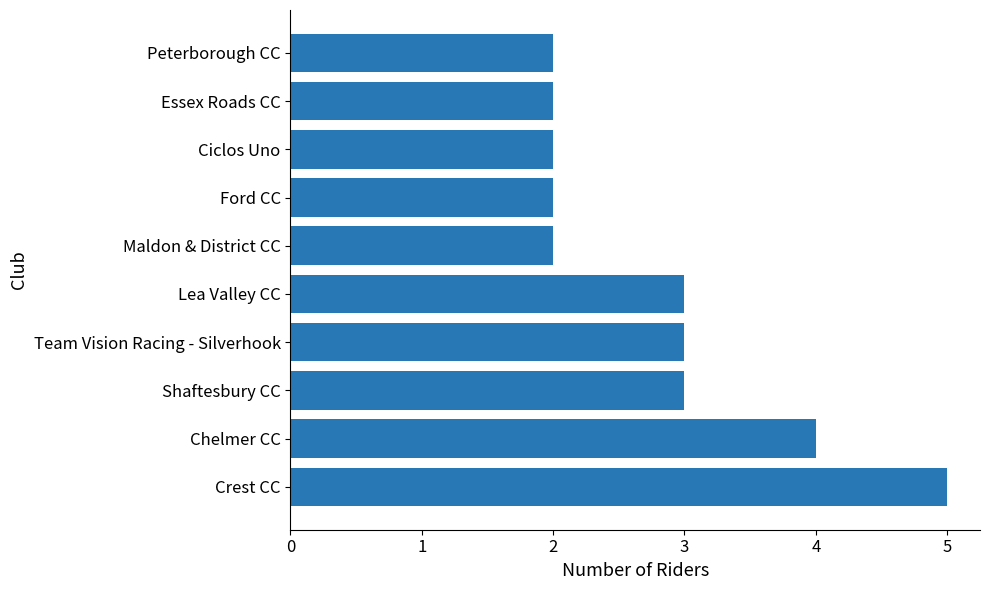

Are the bars grouped side by side (vs. stacked)?

No